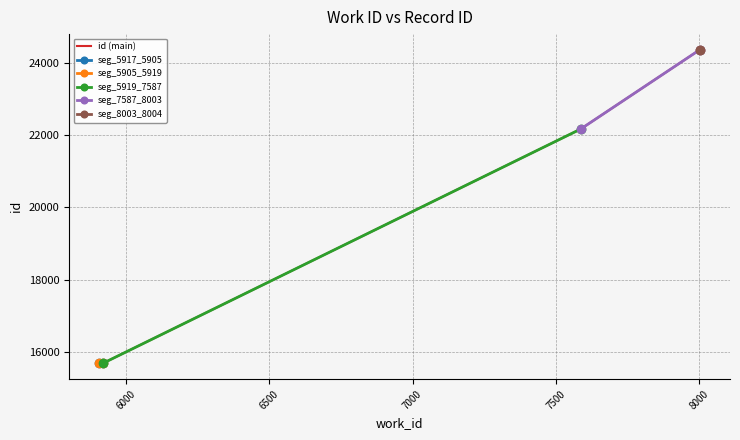

At how many categories does at least one series exceed 19512?

3